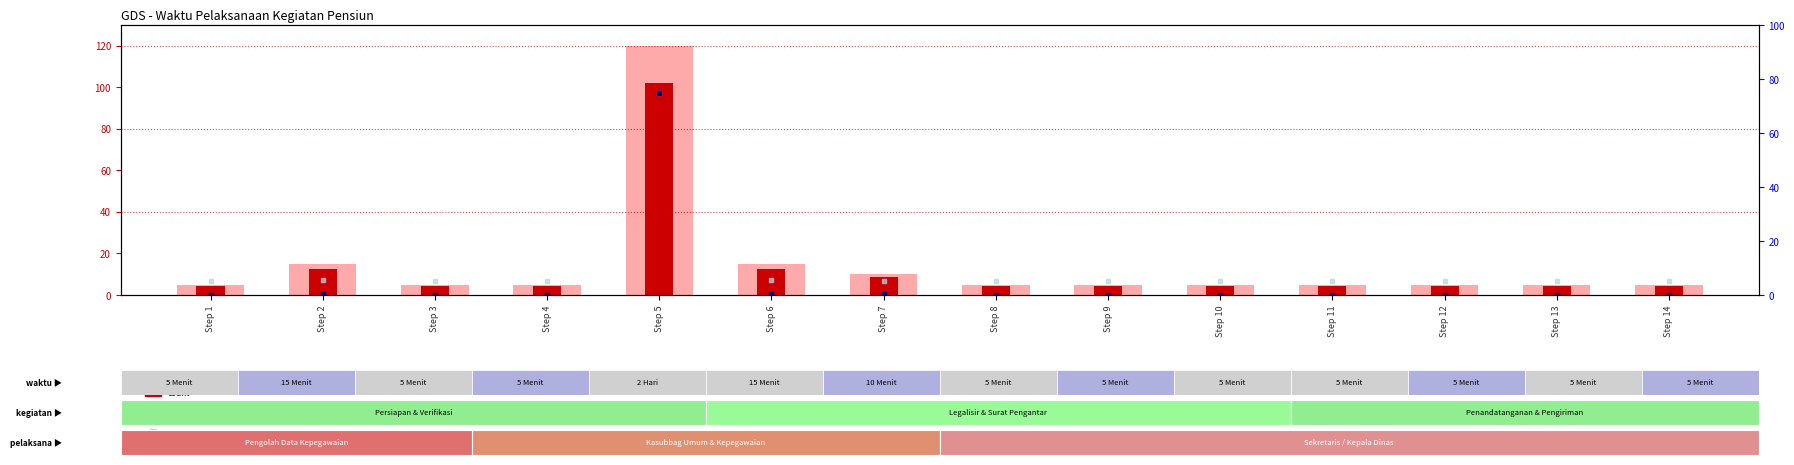

What are all the series names shown in the legend?

value, Detection Call = ABSENT, count, percentile rank within the sample, rank, Detection Call = ABSENT